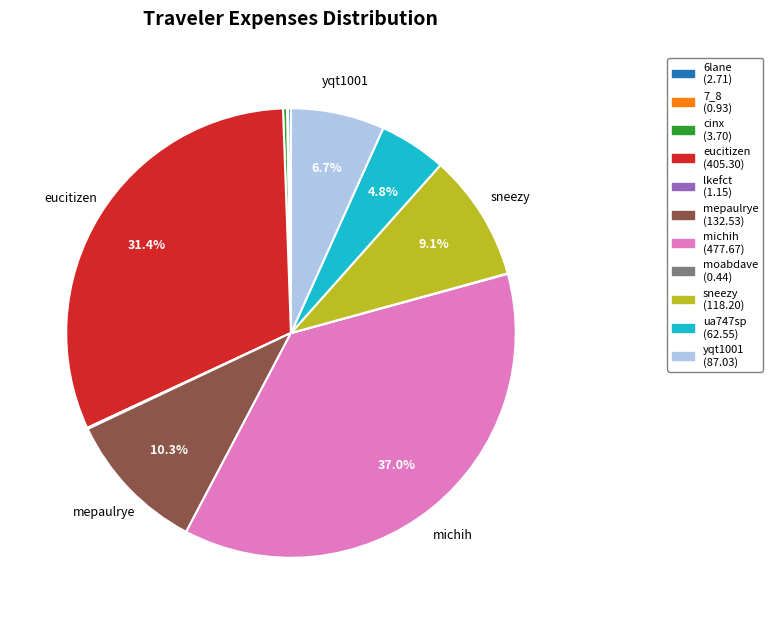

Is there any slice that represents more than half of the pie?

No